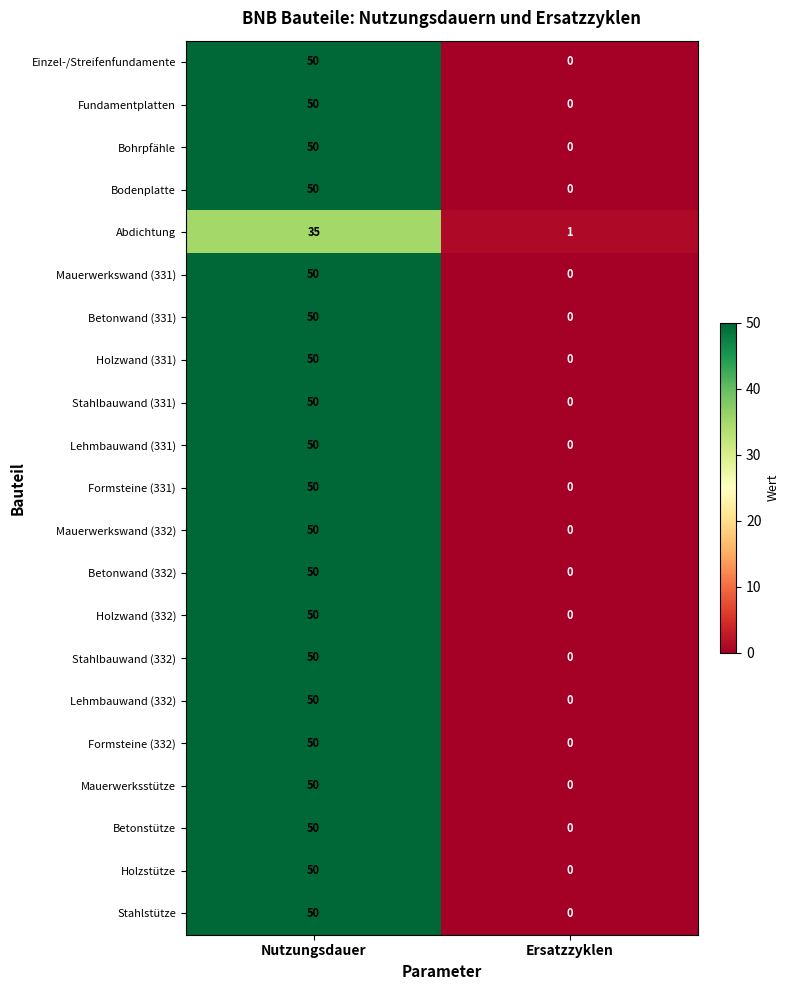

What is the total value across all series at Nutzungsdauer?

1035